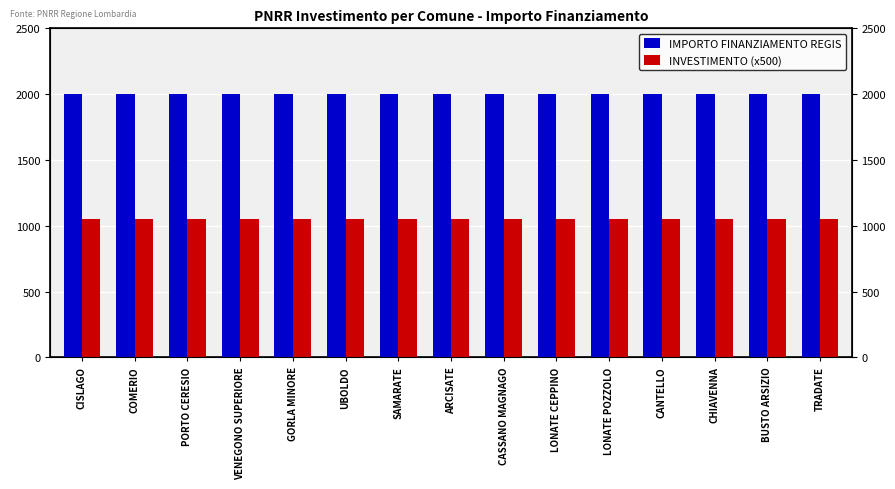

Rank the series by their average value, from lowest to highest.

INVESTIMENTO (x500), IMPORTO FINANZIAMENTO REGIS